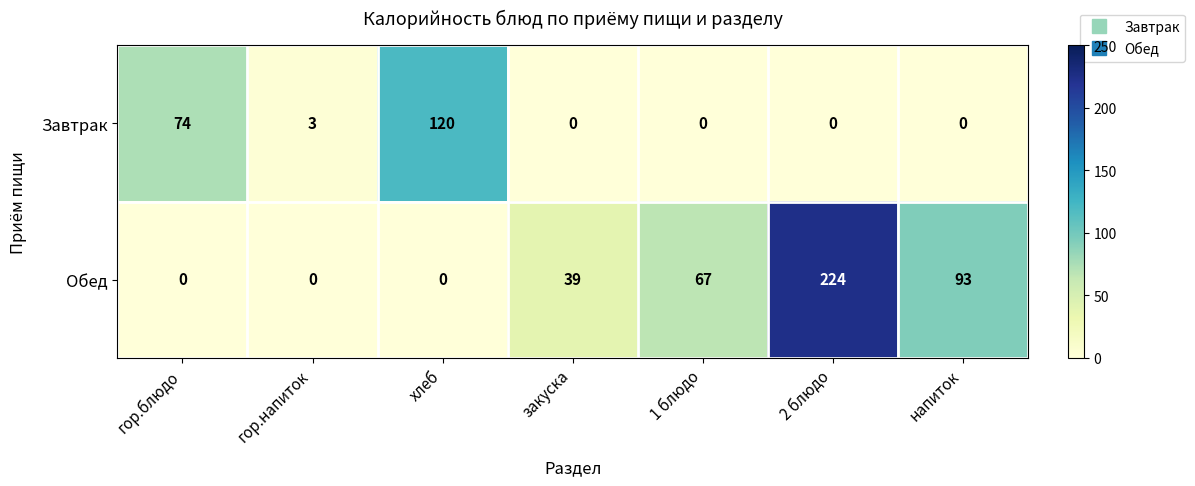

What is the difference between the second highest and minimum values in the Завтрак series?

74